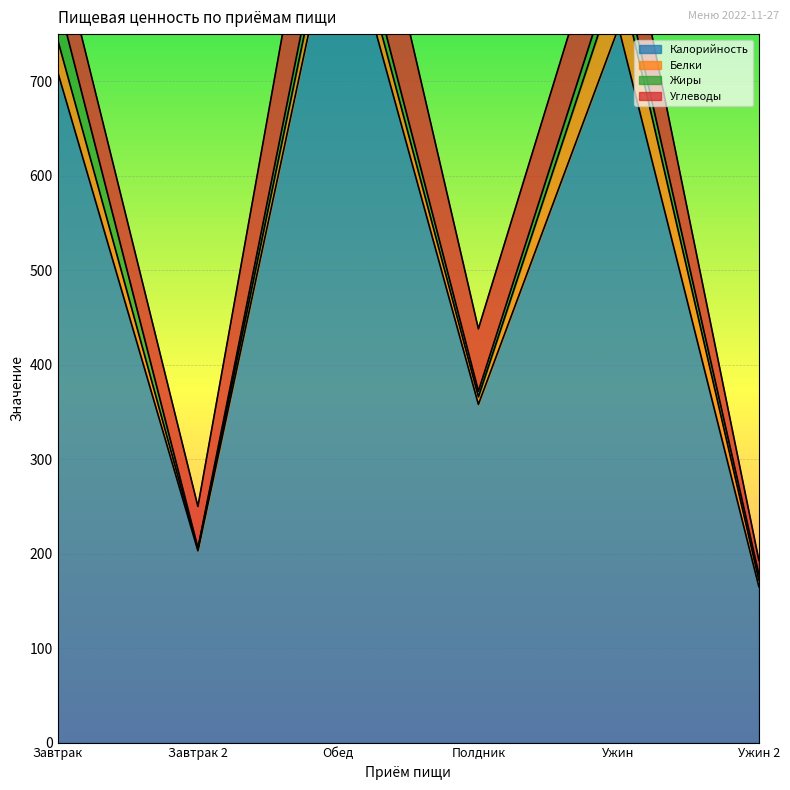

Rank the categories by Жиры value from lowest to highest.

Завтрак 2, Полдник, Ужин 2, Ужин, Обед, Завтрак